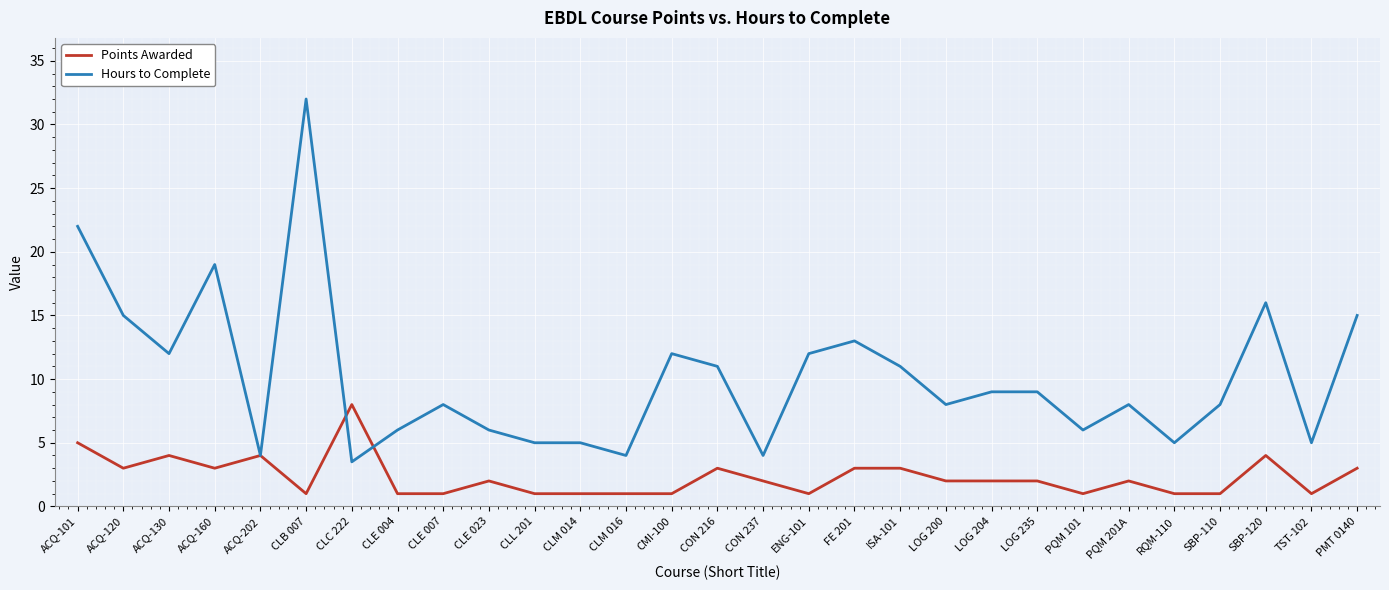

Rank the series by their maximum value, from highest to lowest.

Hours to Complete, Points Awarded